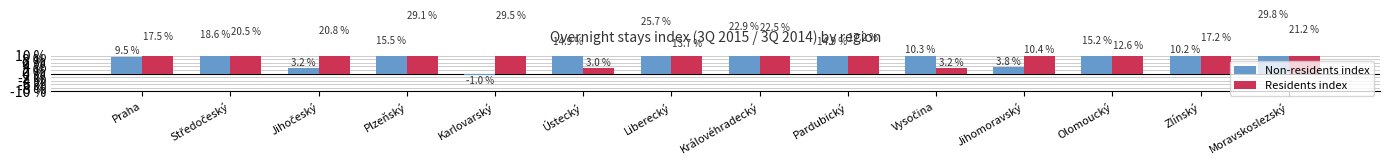

Reading left to right, what are all the values shown in this chart?

Non-residents index: 9.5	18.6	3.2	15.5	-1.0	14.9	25.7	22.9	14.9	10.3	3.8	15.2	10.2	29.8
Residents index: 17.5	20.5	20.8	29.1	29.5	3.0	13.7	22.5	17.2	3.2	10.4	12.6	17.2	21.2